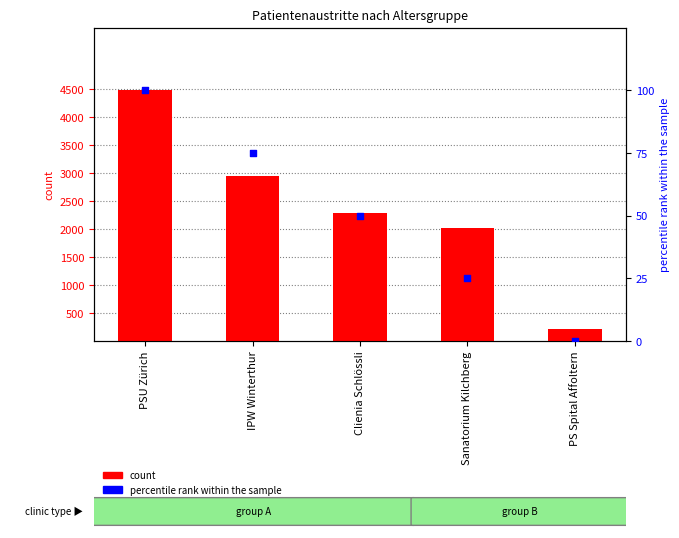

At which category is the sum across all series the highest?

PSU Zürich